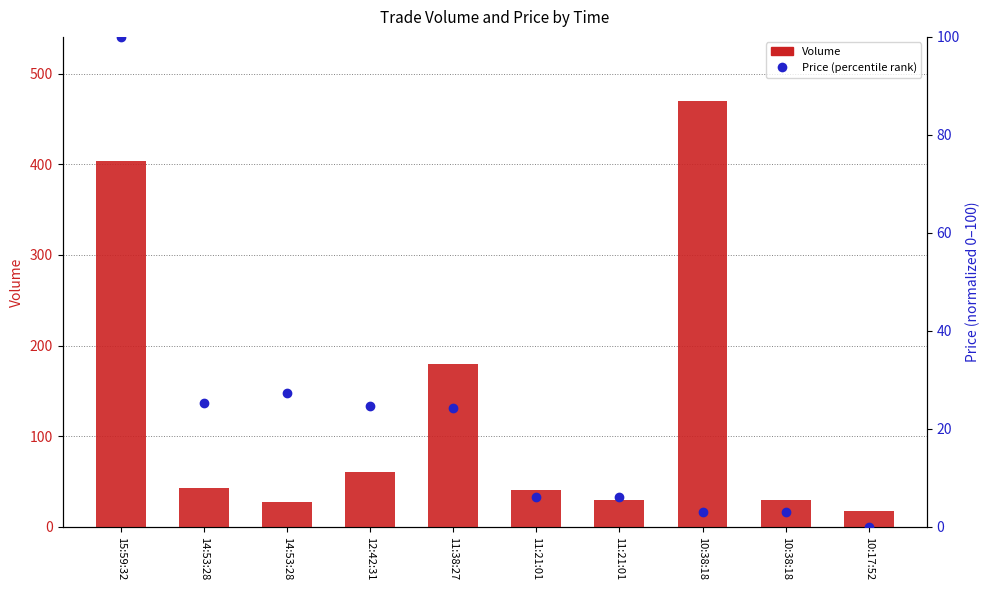

Count the number of categories in the chart.

10